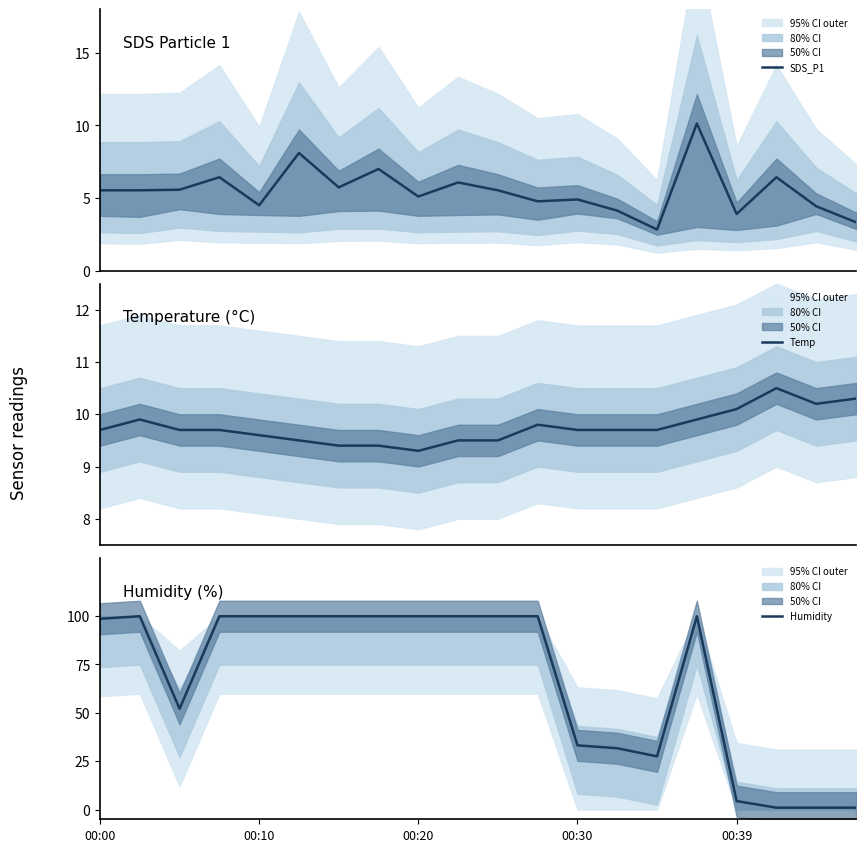

Where does the SDS_P1 series first go above 5?

00:00